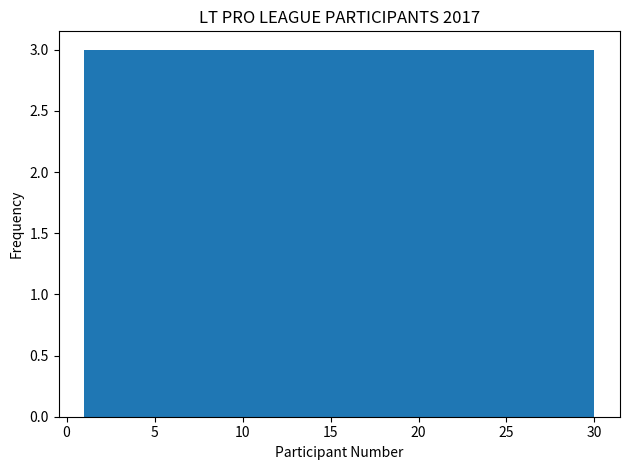

Reading left to right, transcribe this chart: for each bar, give the range it covers on the x-axis and its height. Neither the bar edges nor the heights are printed on the chart, so give them approximately, as read against the axes.

1.0 to 3.9: 3
3.9 to 6.8: 3
6.8 to 9.7: 3
9.7 to 12.6: 3
12.6 to 15.5: 3
15.5 to 18.4: 3
18.4 to 21.3: 3
21.3 to 24.2: 3
24.2 to 27.1: 3
27.1 to 30.0: 3